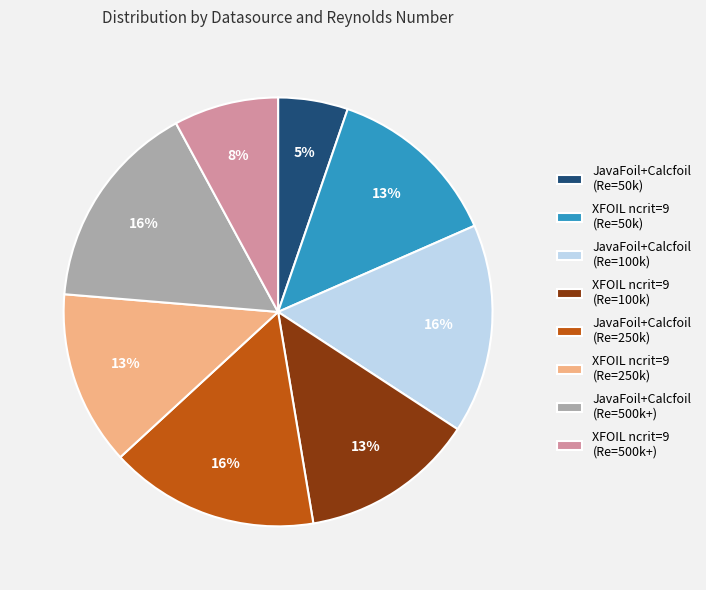

The JavaFoil+Calcfoil (Re=500k+) slice represents 16% of the pie. True or false?

True